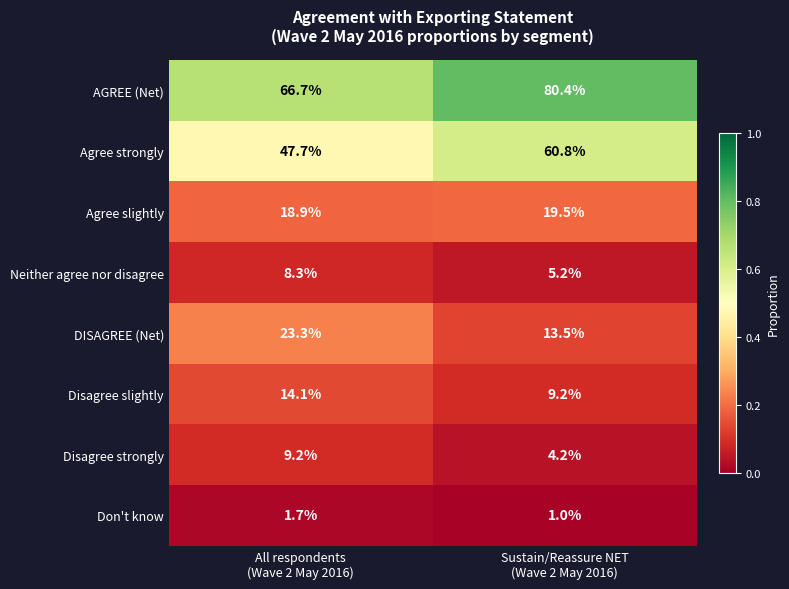

Which series has the largest range (max minus min)?

AGREE (Net)